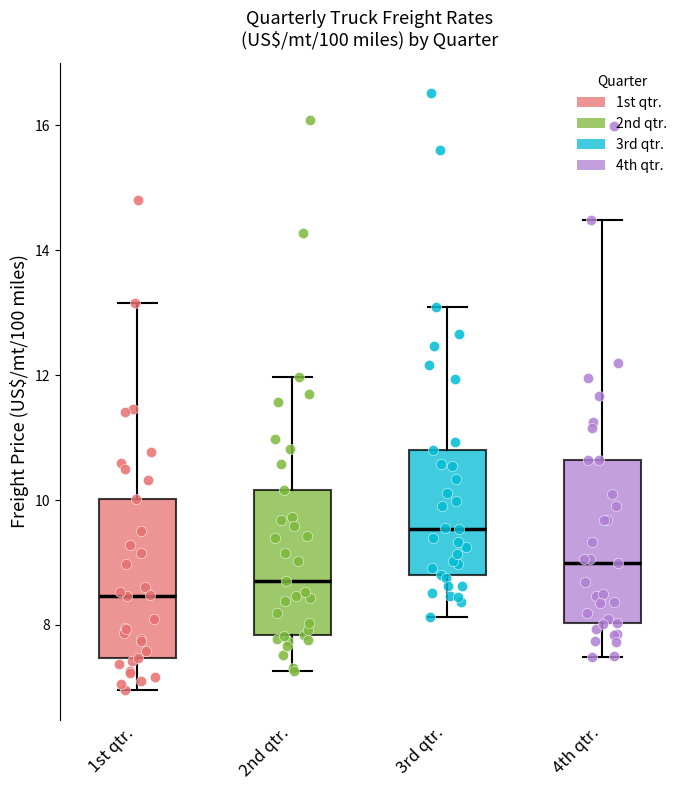

Reading left to right, read every box against the y-axis: the position of its median line, the range the box covers, and the ends of its whiskers. The values are not printed on the chart, so give them approximately, as read against the axis.

1st qtr.: median 8.4, box 7.4 to 10.0, whiskers 7.0 to 13.2
2nd qtr.: median 8.8, box 7.8 to 10.2, whiskers 7.2 to 12.0
3rd qtr.: median 9.6, box 8.8 to 10.8, whiskers 8.2 to 13.0
4th qtr.: median 9.0, box 8.0 to 10.6, whiskers 7.4 to 14.4